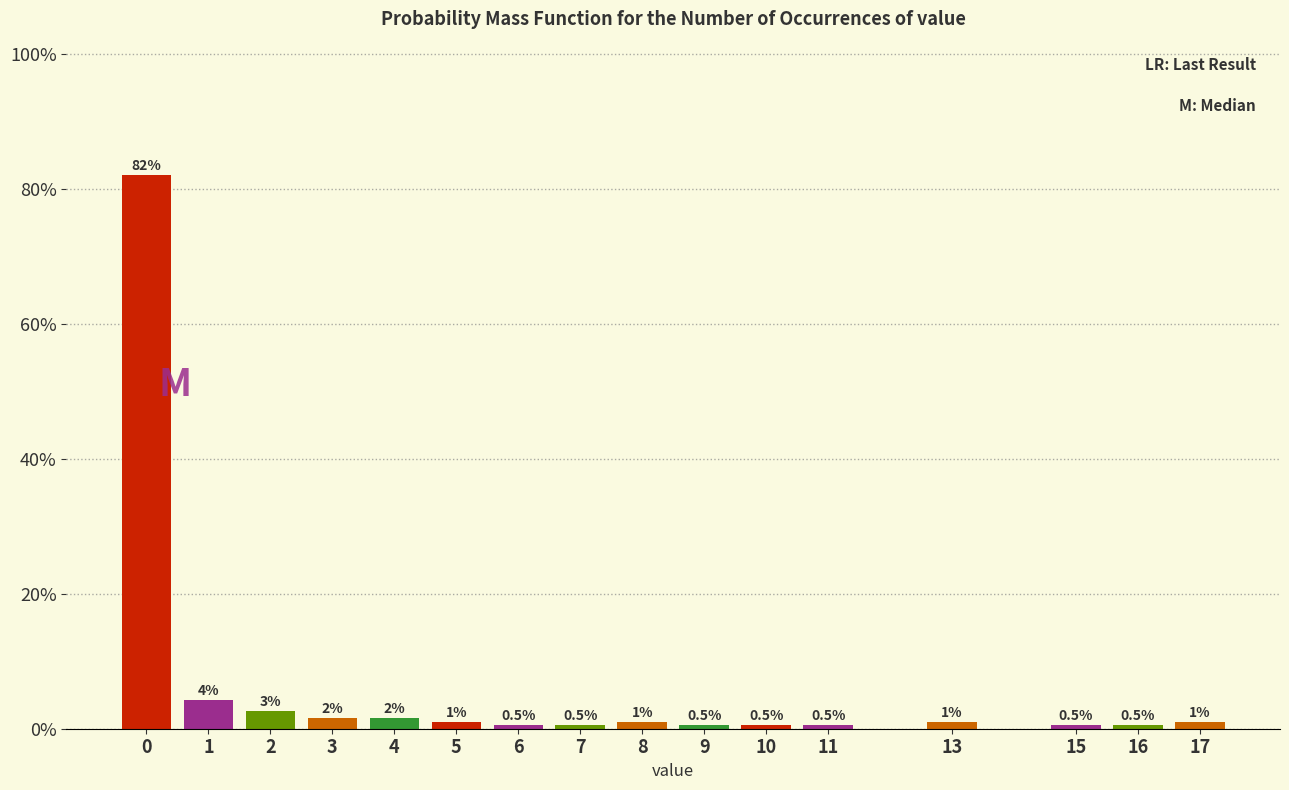

What is the minimum value shown in the chart?

0.5